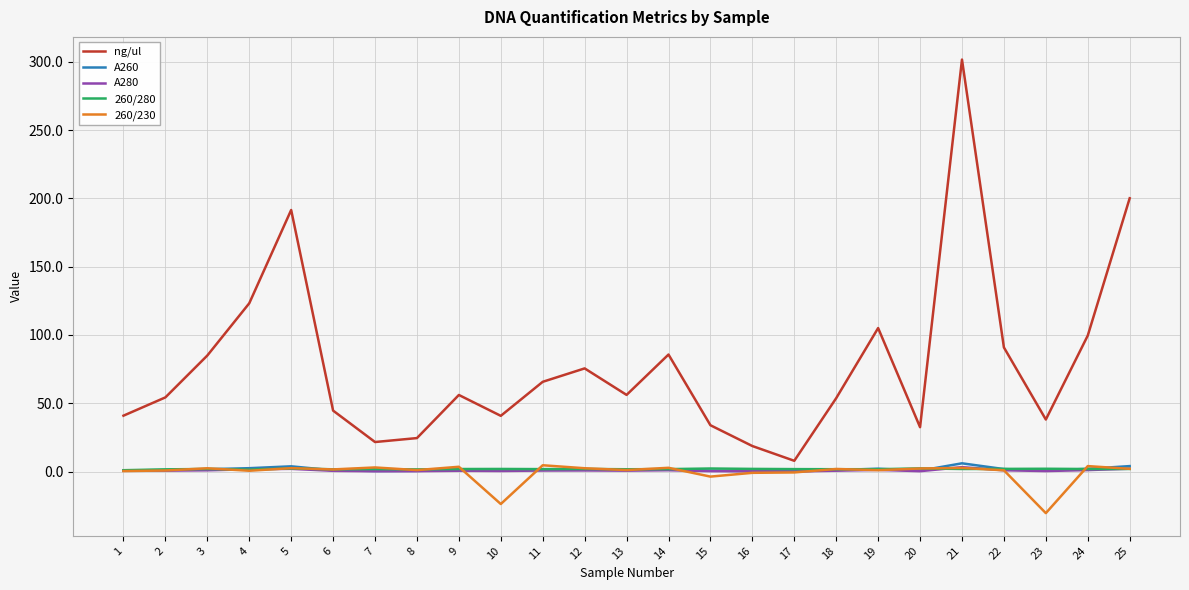

The value of ng/ul at 9 is 29.1. True or false?

False